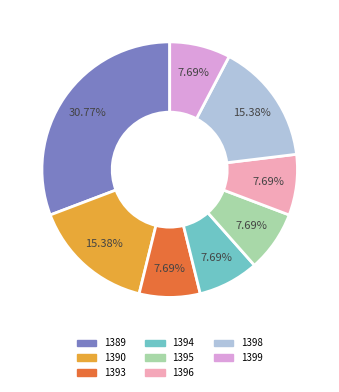

Which has a higher value, 1398 or 1395?

1398